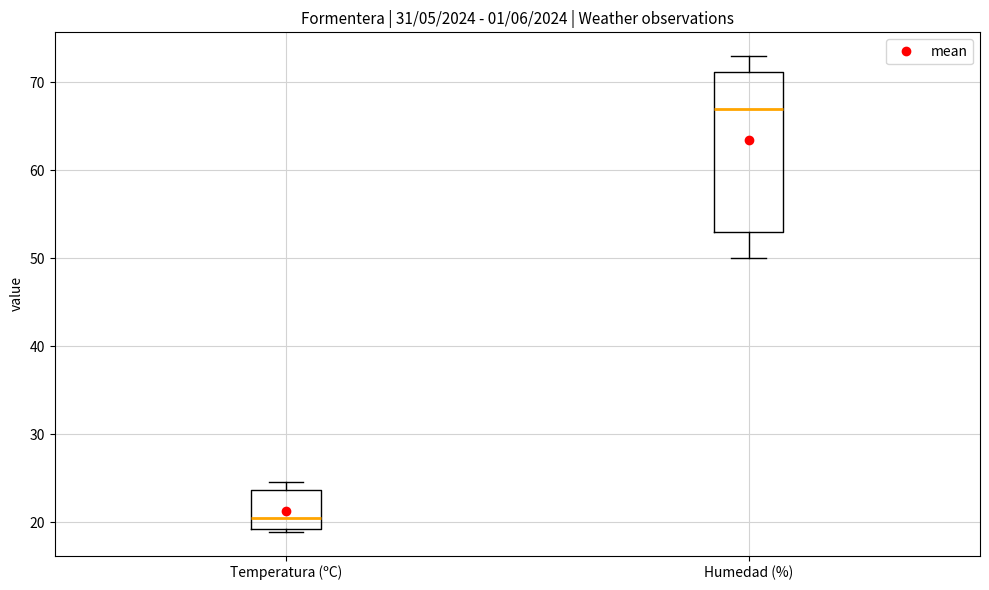

Which box has the highest median line?

Humedad (%)